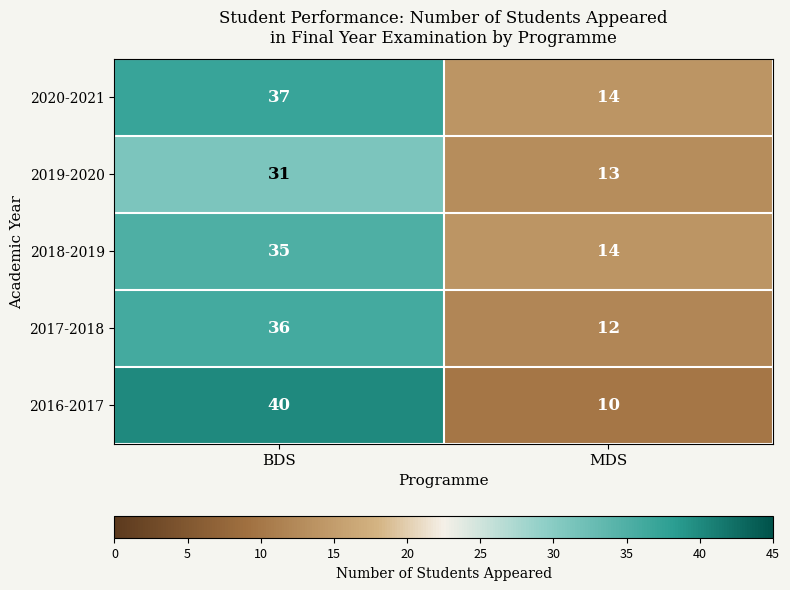

List the series in order of their peak value, highest first.

2016-2017, 2020-2021, 2017-2018, 2018-2019, 2019-2020